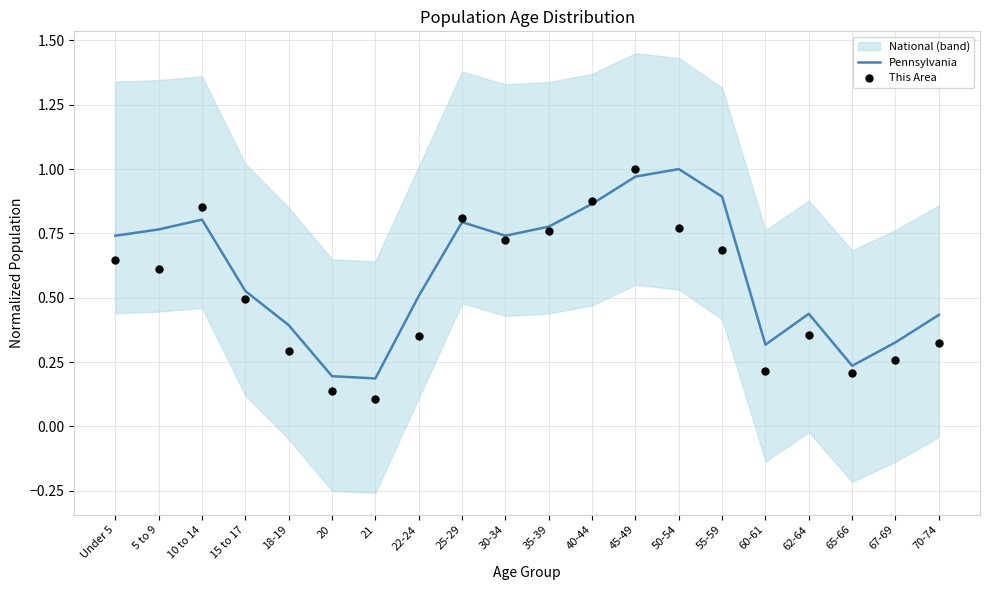

At how many categories does at least one series exceed 0?

20